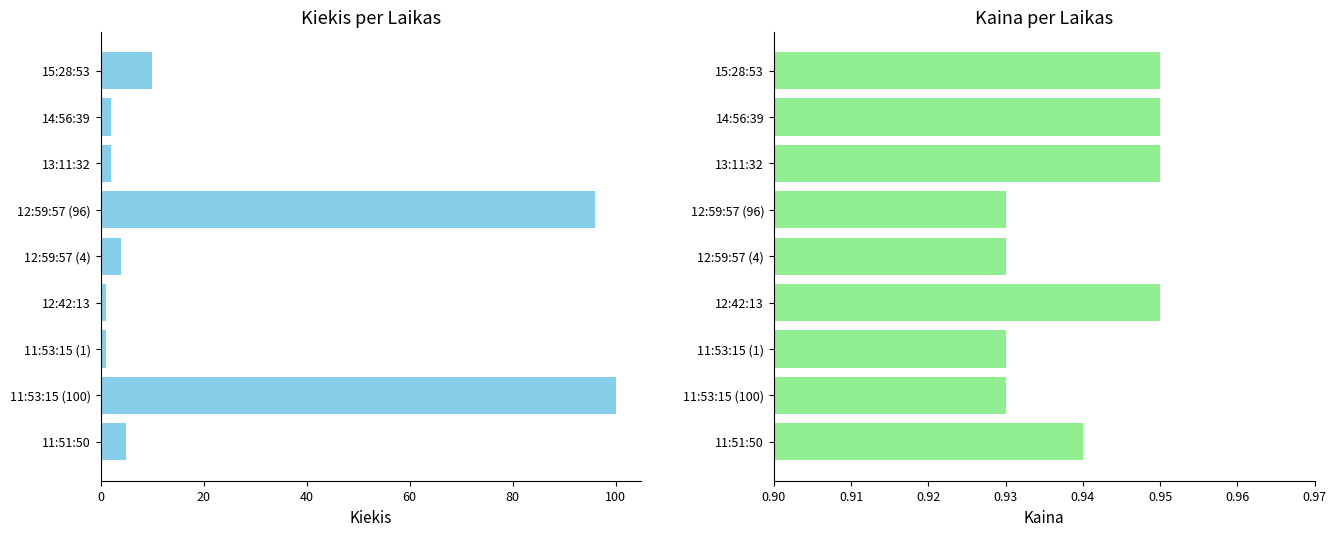

True or false: Kaina has a value of 1.6 at 12:42:13.

False